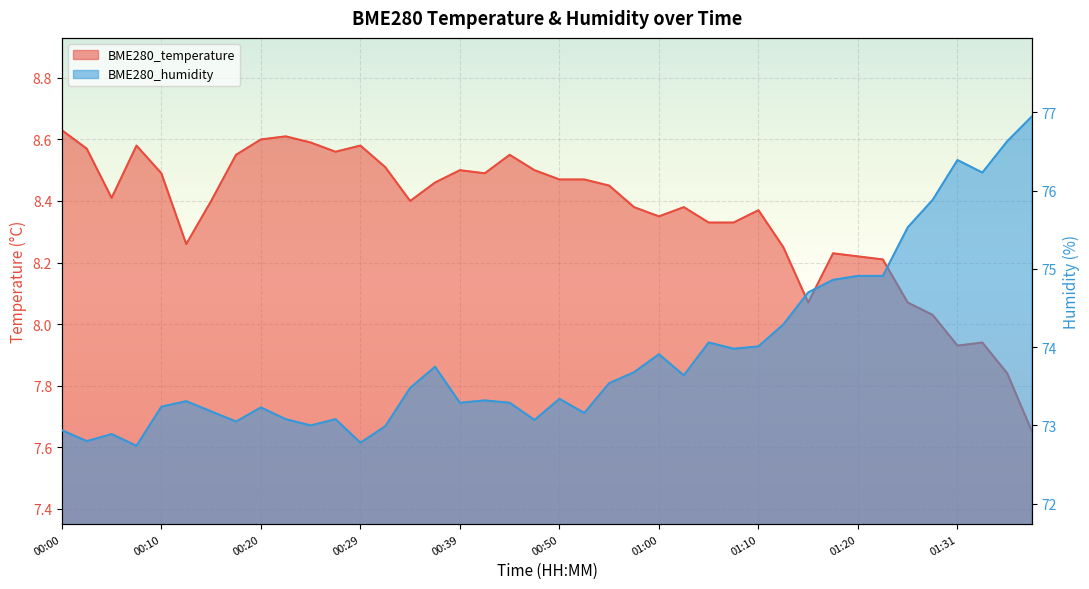

At which category does BME280_humidity reach its first local peak?

00:05